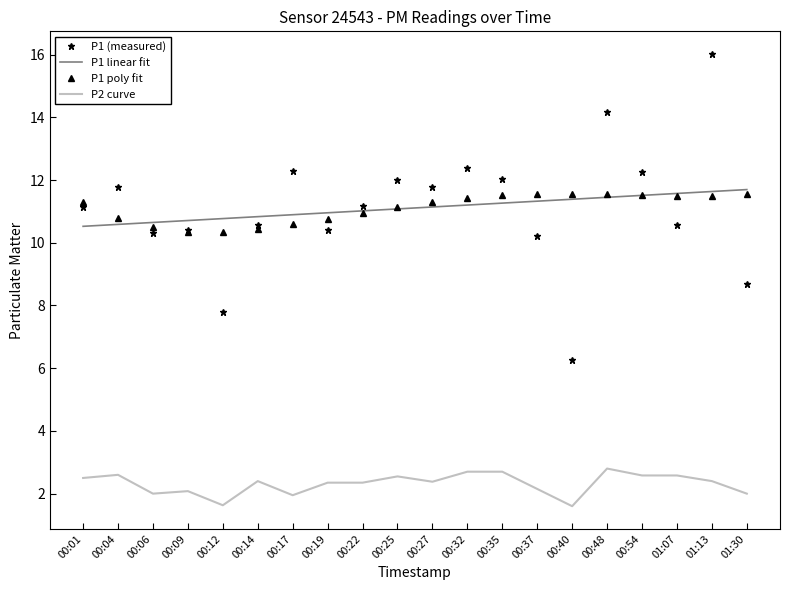

What are all the series names shown in the legend?

P1 (measured), P1 linear fit, P1 poly fit, P2 curve